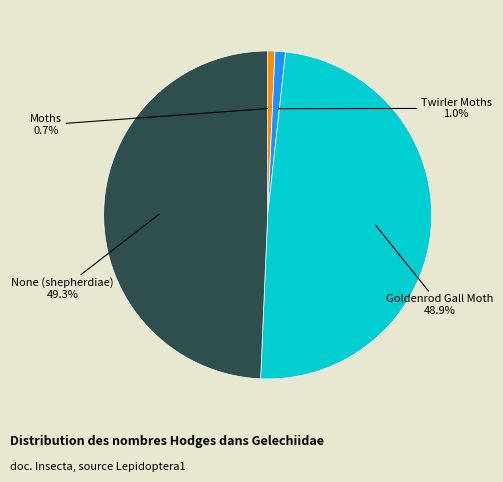

How many segments does this pie chart have?

4